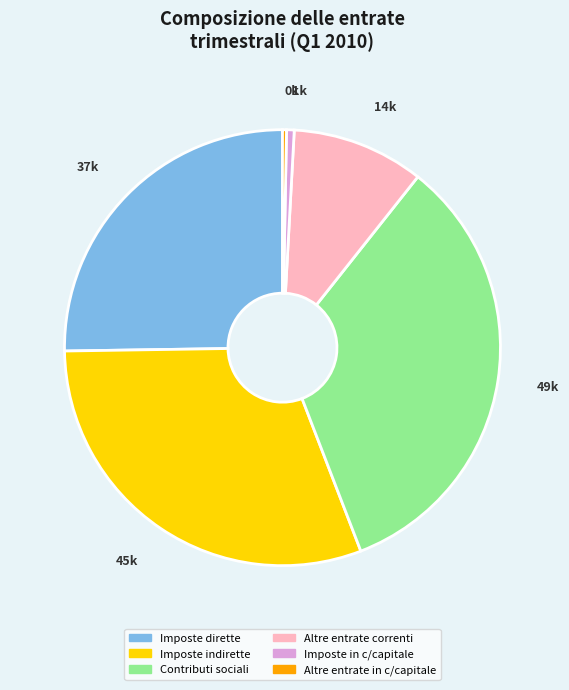

Does Imposte in c/capitale represent more than half of the total?

No